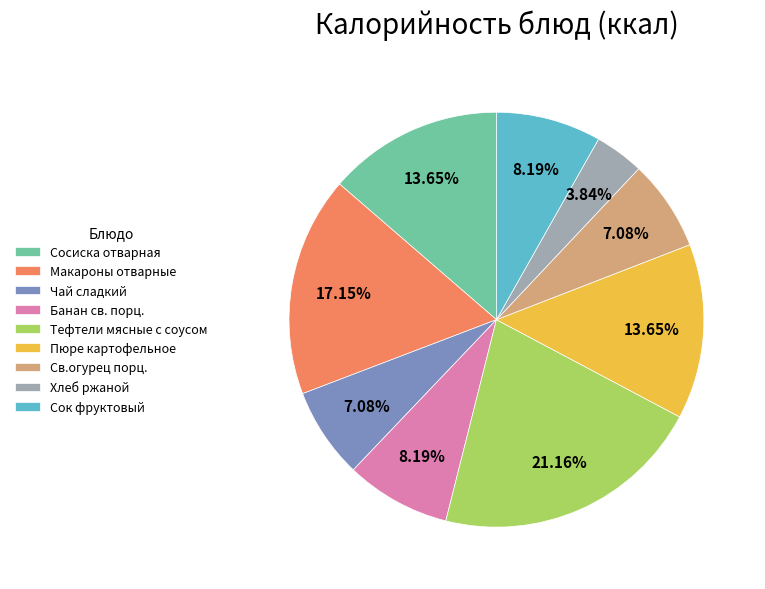

To the nearest percent, what is the average slice percentage?

11%